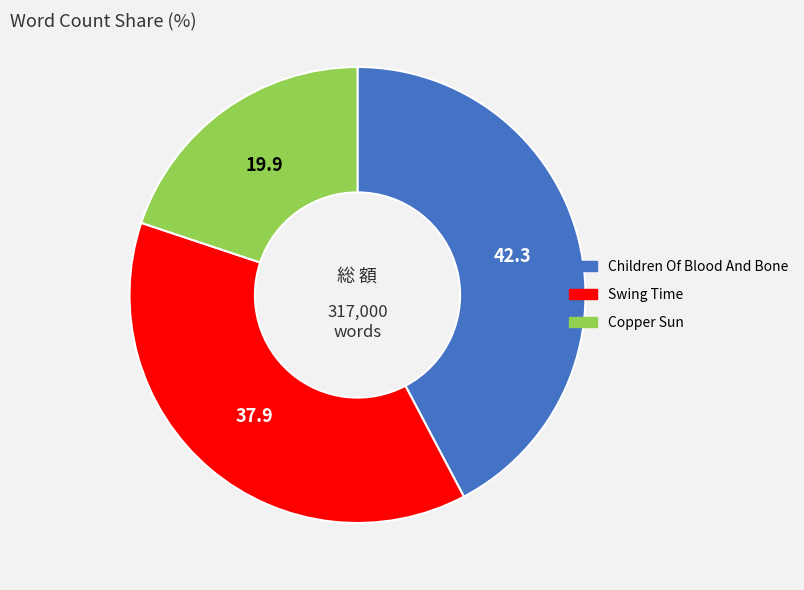

Is the sum of Copper Sun and Children Of Blood And Bone greater than half?

Yes